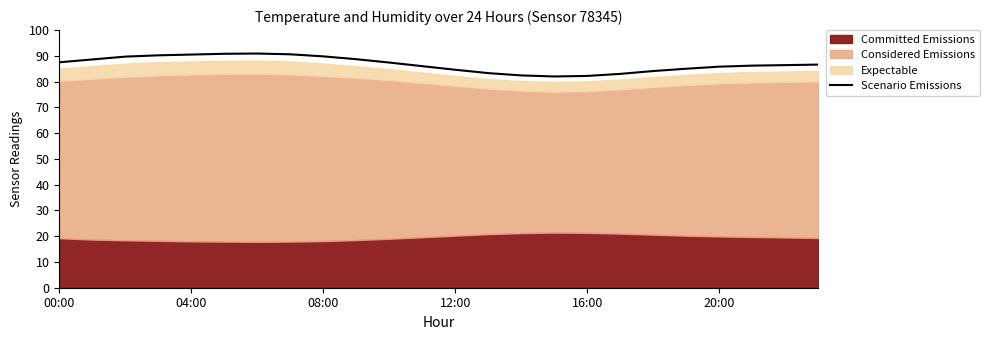

What is the maximum value for Scenario Emissions?

90.9